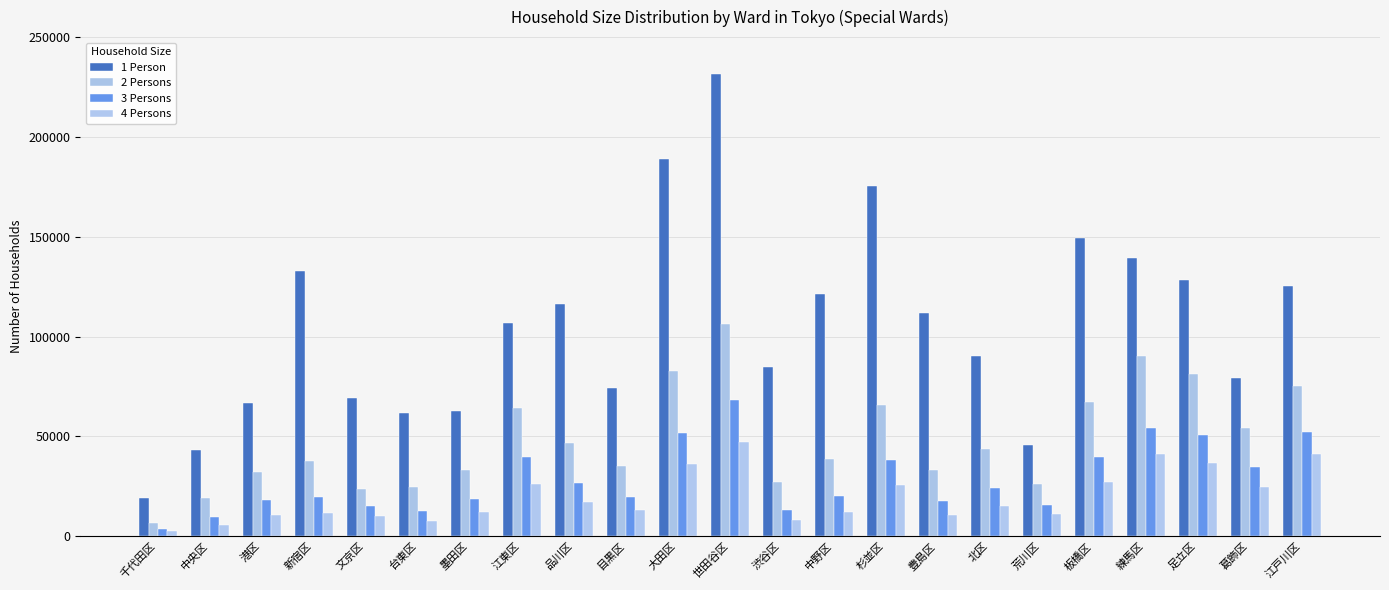

What is the greatest value displayed?

231289